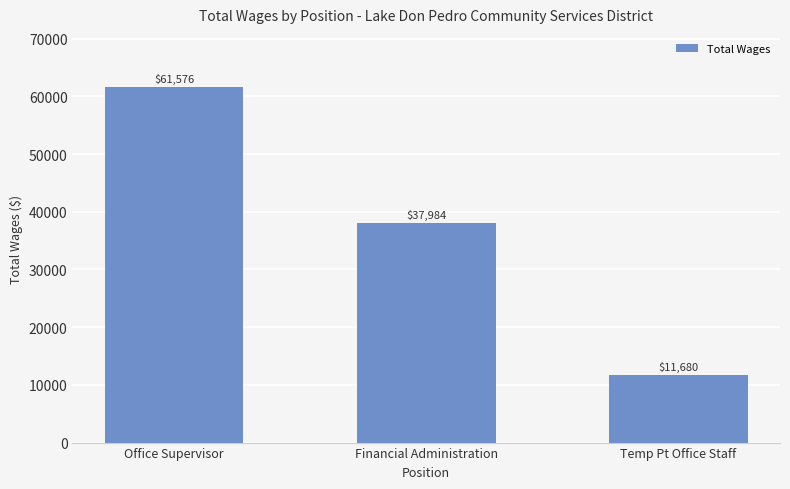

Where does the data first go above 37984?

Office Supervisor